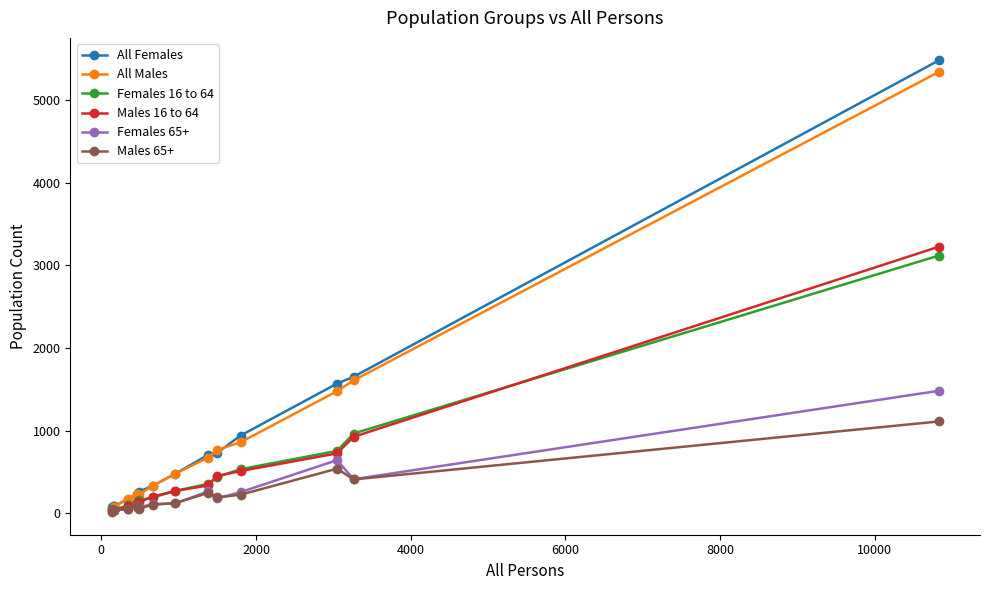

What is the average value of the Females 16 to 64 series?

484